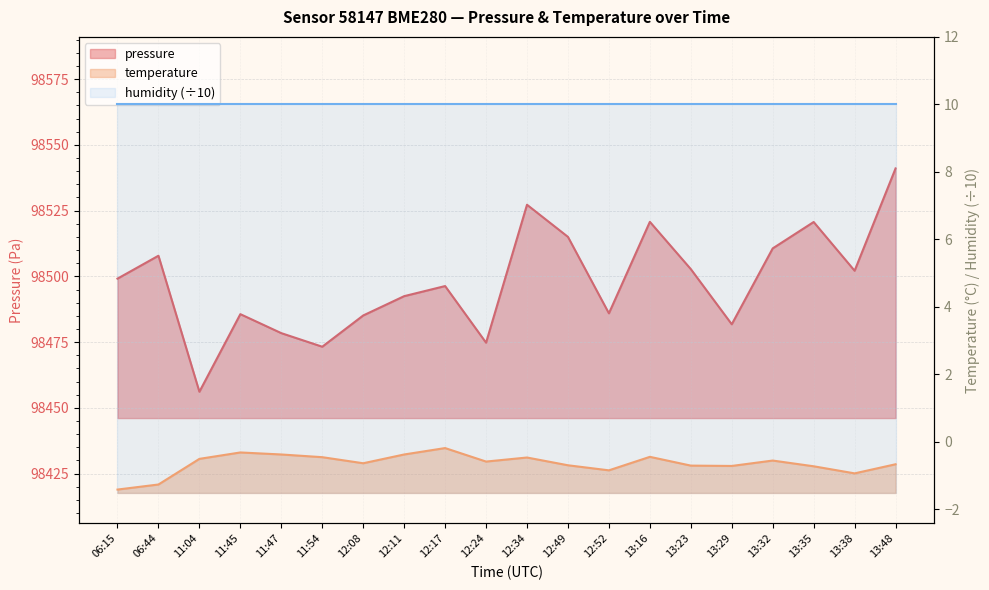

What is the value of the pressure point at the 14th from the left?

98520.7